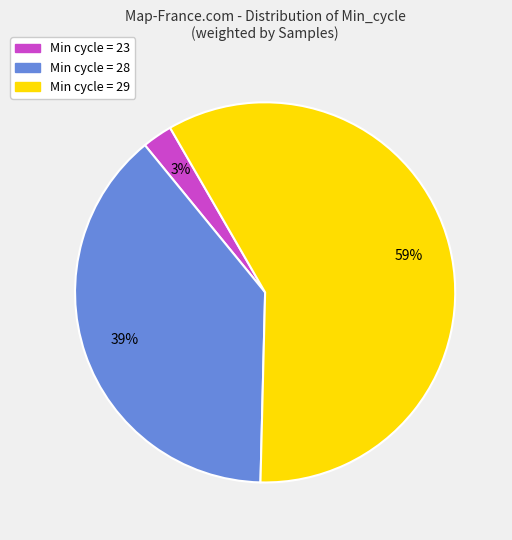

Count the number of slices in the pie.

3